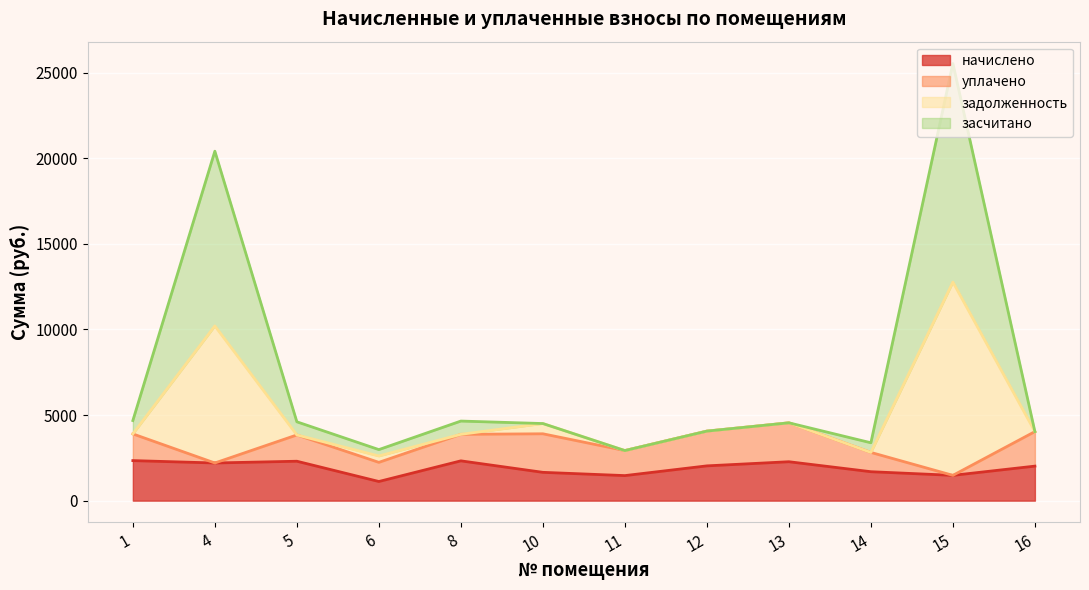

What is the highest value of the начислено series?

2338.9